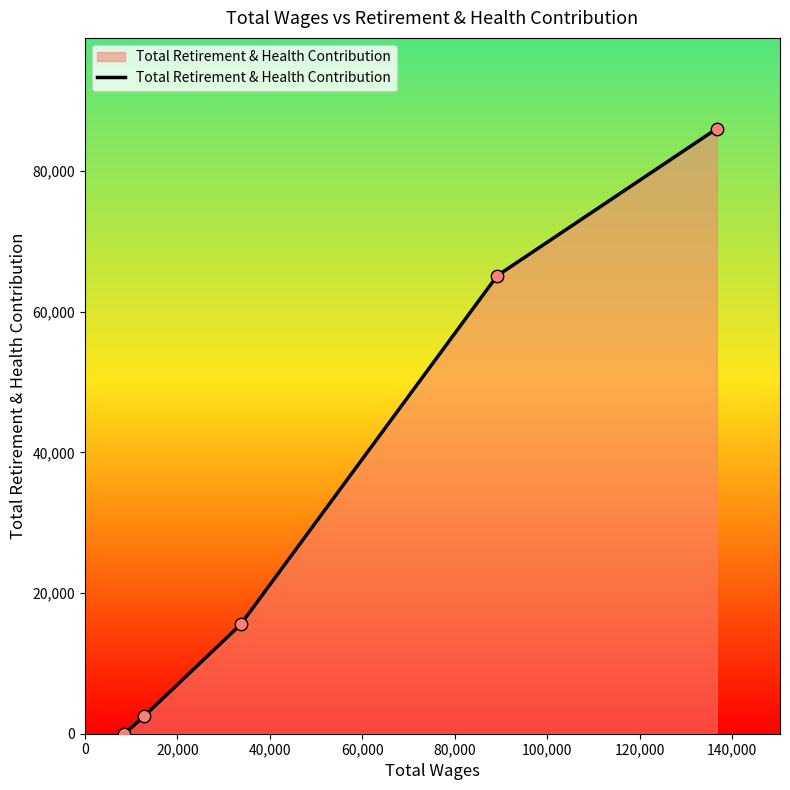

What is the difference between the maximum and minimum values?

86011